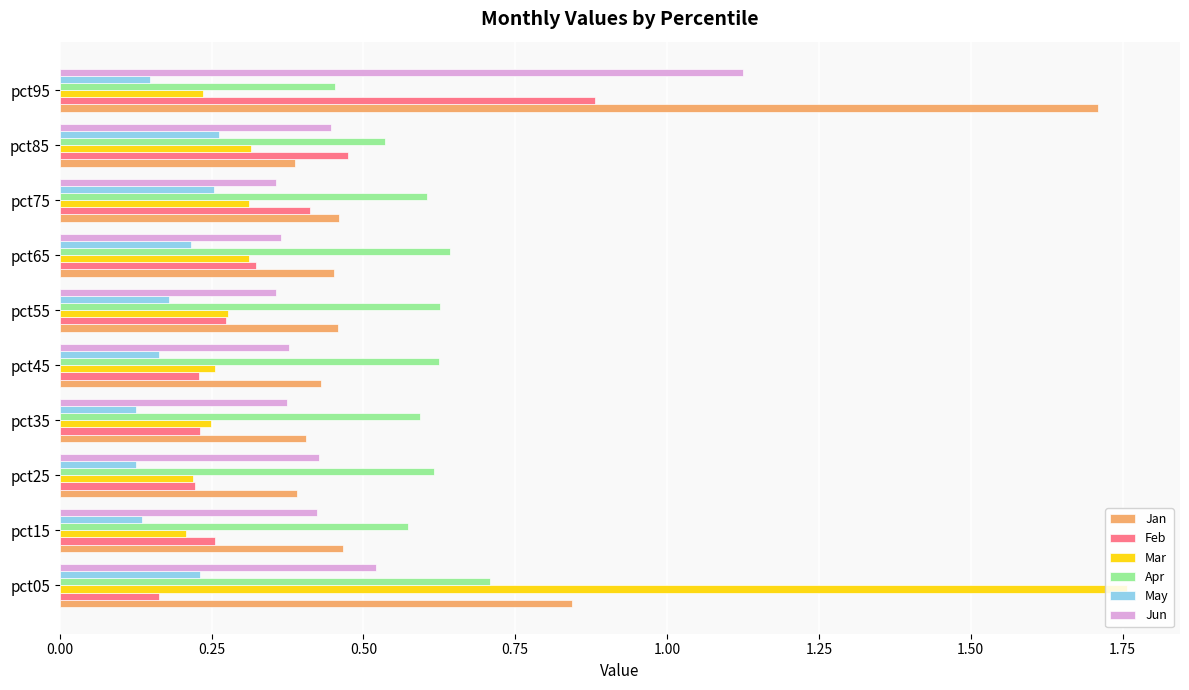

How many May values are between 0 and 1?

10